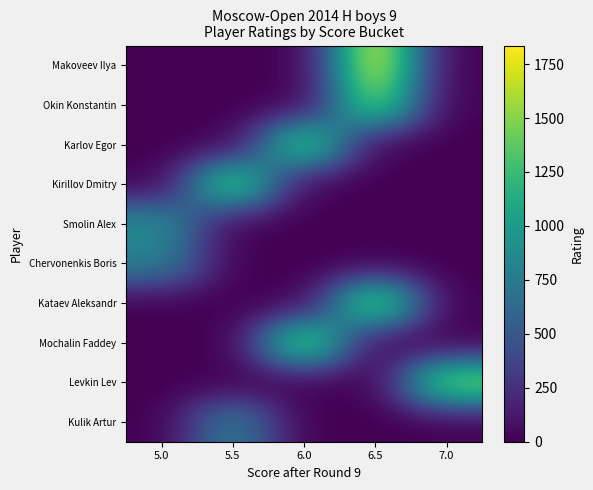

Which series has the largest total across all categories?

Makoveev Ilya